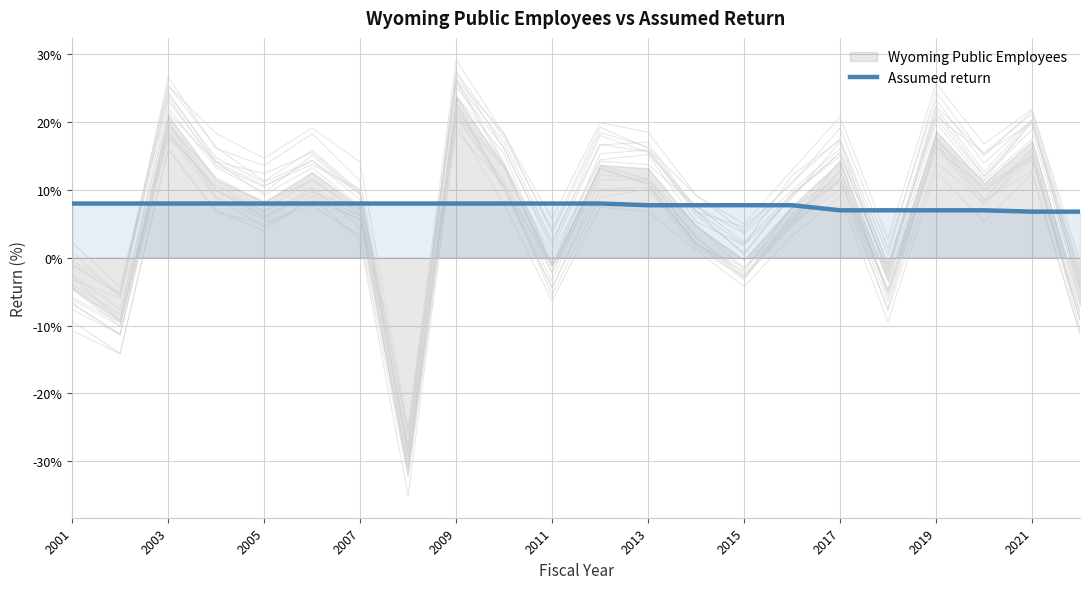

What is the minimum value for Assumed return?

6.8